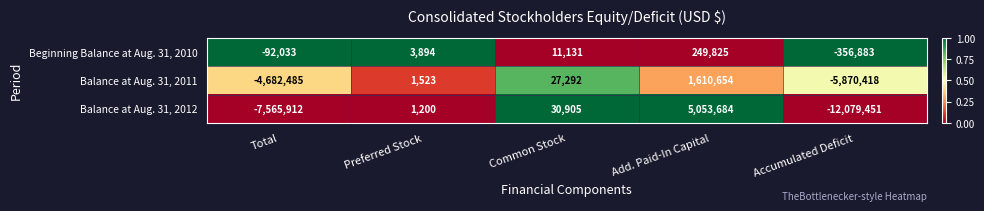

Reading left to right, transcribe all the data shown in this chart.

Beginning Balance at Aug. 31, 2010: -92033	3894	11131	249825	-356883
Balance at Aug. 31, 2011: -4682485	1523	27292	1610654	-5870418
Balance at Aug. 31, 2012: -7565912	1200	30905	5053684	-12079451